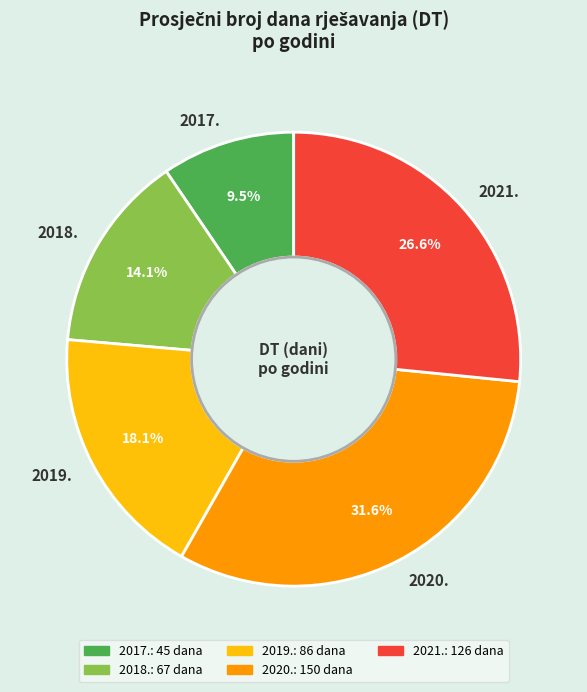

What is the smallest slice in the pie chart?

2017.